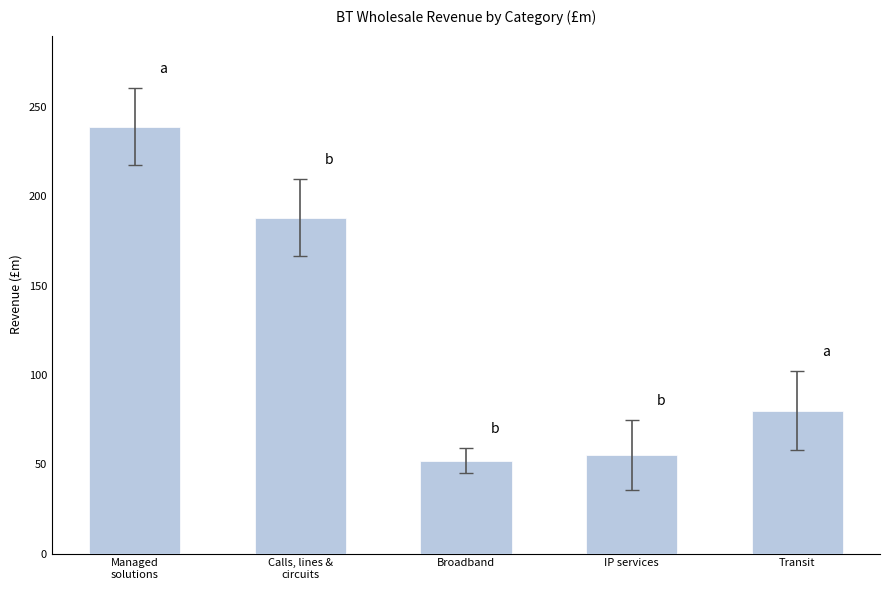

The value at Managed
solutions is 239. True or false?

True